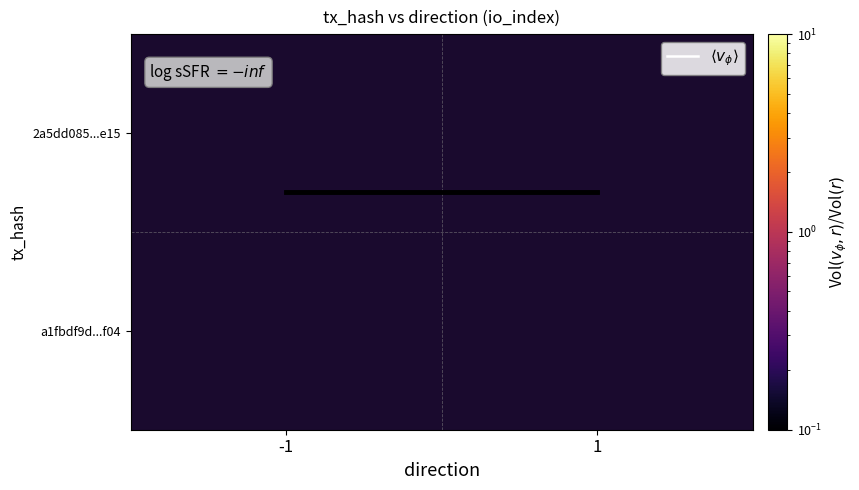

Which series has the largest total across all categories?

$\langle v_{\phi}\rangle$